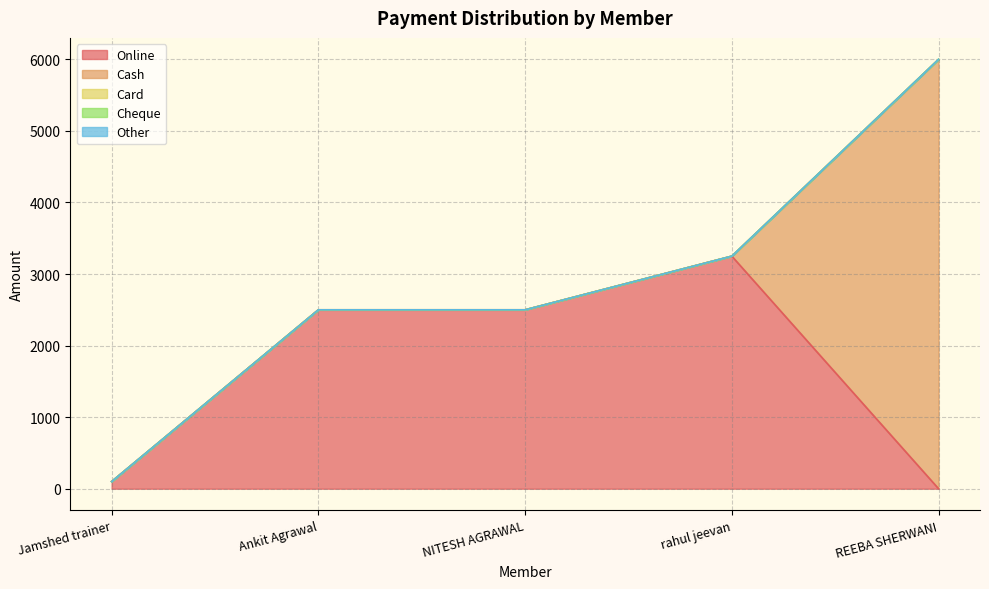

Is it true that Online equals 2500 at Ankit Agrawal?

True